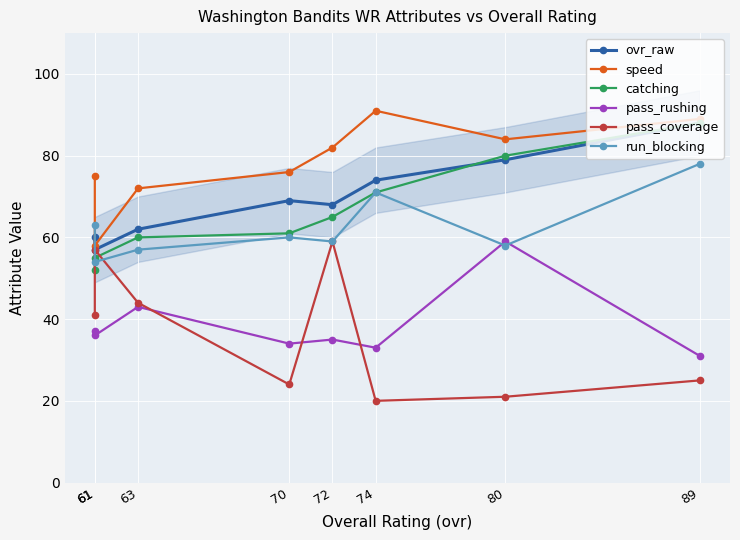

Rank the series by their maximum value, from highest to lowest.

speed, ovr_raw, catching, run_blocking, pass_rushing, pass_coverage